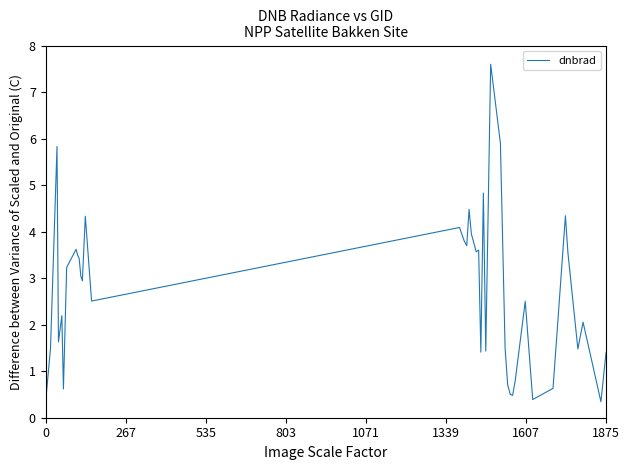

What is the maximum value shown in the chart?

7.6